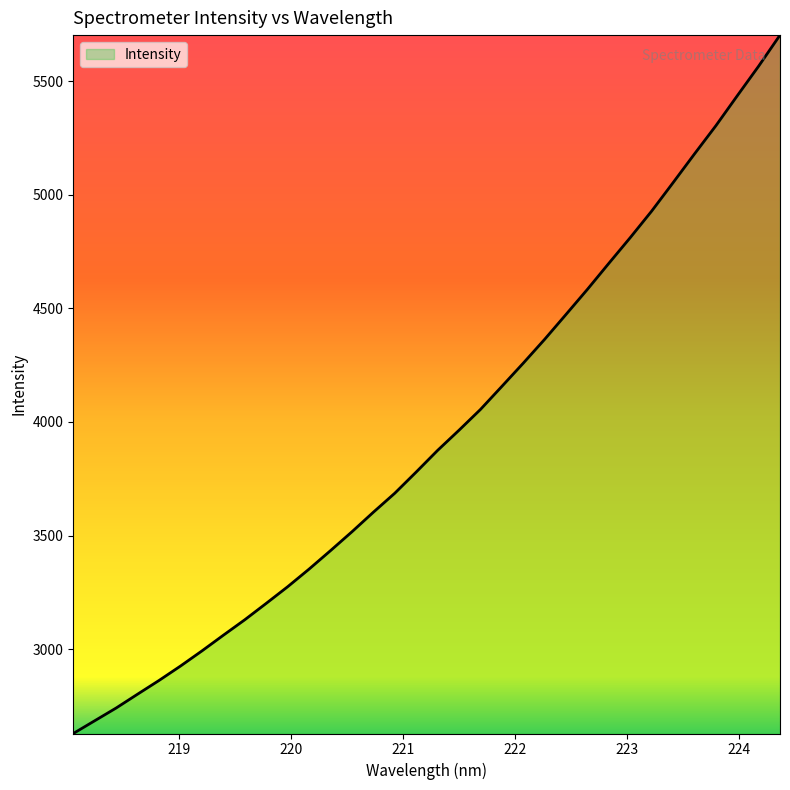

What is the maximum value shown in the chart?

5703.0